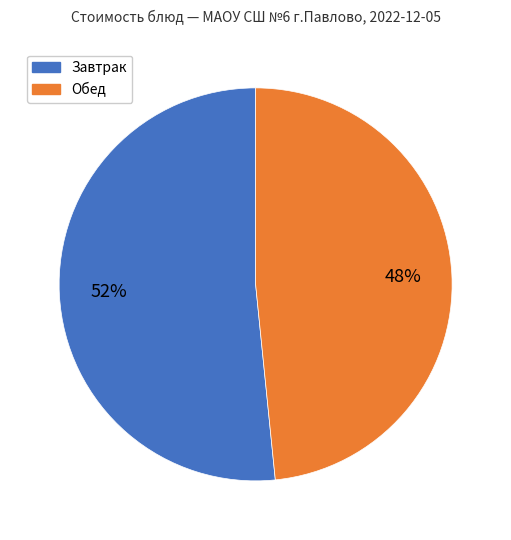

Does any single category account for the majority?

Yes